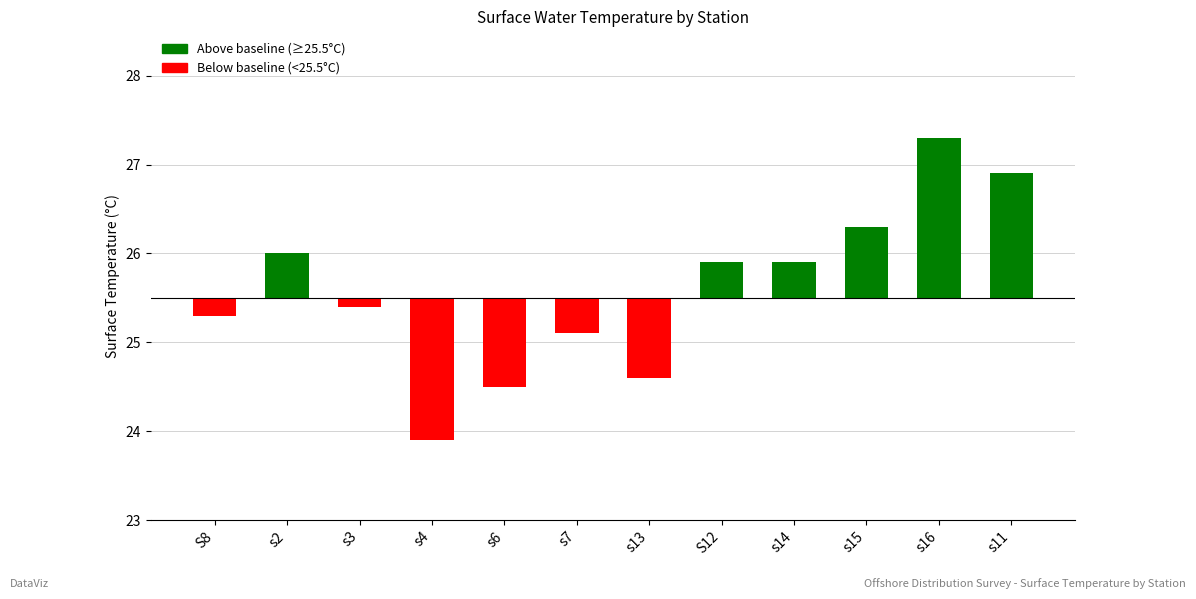

Between s16 and s4, which is larger?

s16